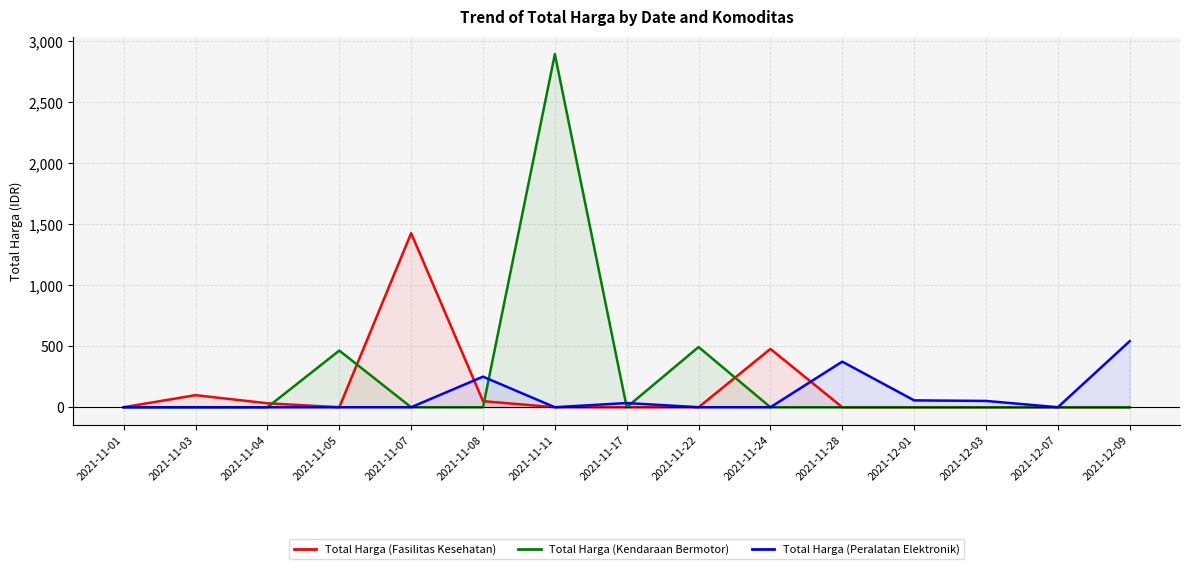

Rank the categories by Total Harga (Kendaraan Bermotor) value from lowest to highest.

2021-11-01, 2021-11-03, 2021-11-04, 2021-11-07, 2021-11-08, 2021-11-17, 2021-11-24, 2021-11-28, 2021-12-01, 2021-12-03, 2021-12-07, 2021-12-09, 2021-11-05, 2021-11-22, 2021-11-11